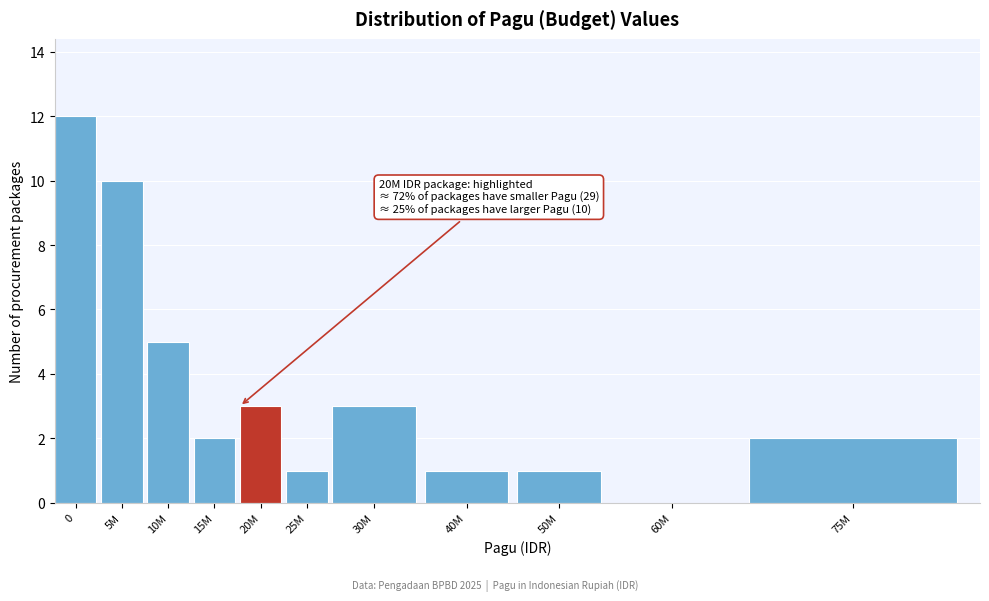

Reading left to right, transcribe all the data shown in this chart.

0=12	5M=10	10M=5	15M=2	20M=3	25M=1	30M=3	40M=1	50M=1	60M=0	75M=2